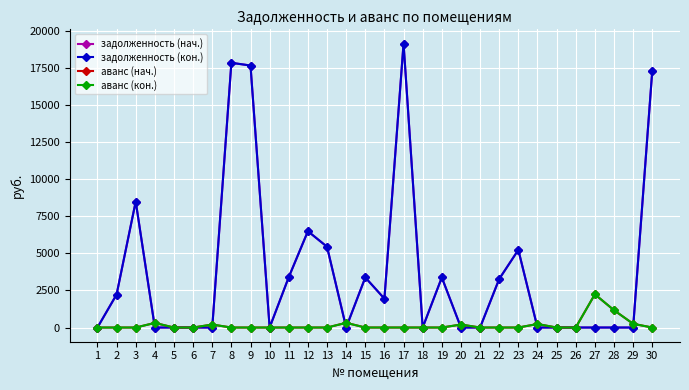

Reading left to right, what are all the values shown in this chart?

задолженность (нач.): 1=0.0	2=2223.0	3=8490.7	4=0.0	5=0.0	6=0.0	7=0.0	8=17835.8	9=17653.2	10=0.0	11=3394.7	12=6488.8	13=5442.6	14=0.0	15=3372.4	16=1944.0	17=19134.6	18=0.0	19=3372.4	20=0.0	21=0.0	22=3271.2	23=5231.1	24=0.0	25=0.0	26=0.0	27=0.0	28=0.0	29=0.0	30=17295.5
задолженность (кон.): 1=0.0	2=2223.0	3=8490.7	4=0.0	5=0.0	6=0.0	7=0.0	8=17835.8	9=17653.2	10=0.0	11=3394.7	12=6488.8	13=5442.6	14=0.0	15=3372.4	16=1944.0	17=19134.6	18=0.0	19=3372.4	20=0.0	21=0.0	22=3271.2	23=5231.1	24=0.0	25=0.0	26=0.0	27=0.0	28=0.0	29=0.0	30=17295.5
аванс (нач.): 1=0.0	2=0.0	3=0.0	4=309.0	5=0.0	6=0.0	7=200.0	8=0.0	9=0.0	10=0.0	11=0.0	12=0.0	13=0.0	14=315.0	15=0.0	16=0.0	17=0.0	18=0.0	19=0.0	20=199.8	21=0.0	22=0.0	23=0.0	24=235.1	25=0.0	26=0.0	27=2237.9	28=1166.8	29=250.7	30=0.0
аванс (кон.): 1=0.0	2=0.0	3=0.0	4=309.0	5=0.0	6=0.0	7=200.0	8=0.0	9=0.0	10=0.0	11=0.0	12=0.0	13=0.0	14=315.0	15=0.0	16=0.0	17=0.0	18=0.0	19=0.0	20=199.8	21=0.0	22=0.0	23=0.0	24=235.1	25=0.0	26=0.0	27=2237.9	28=1166.8	29=250.7	30=0.0